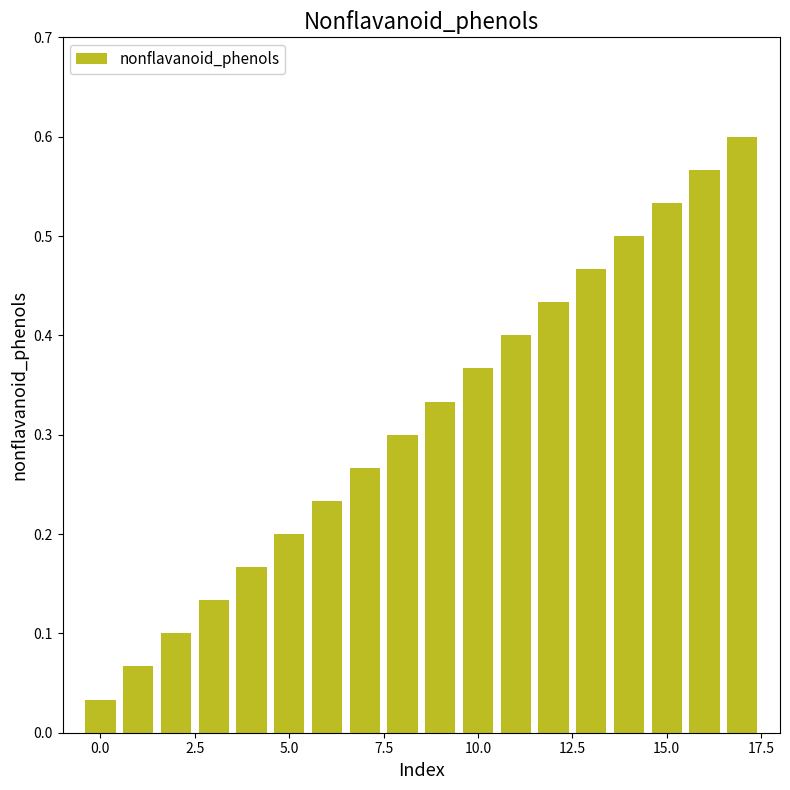

What is the sum of all values?

5.7